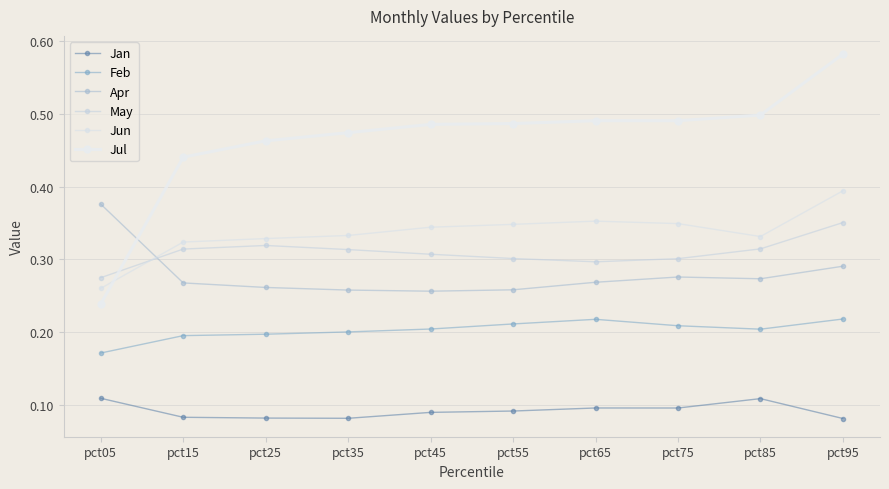

How many series are shown in this chart?

6